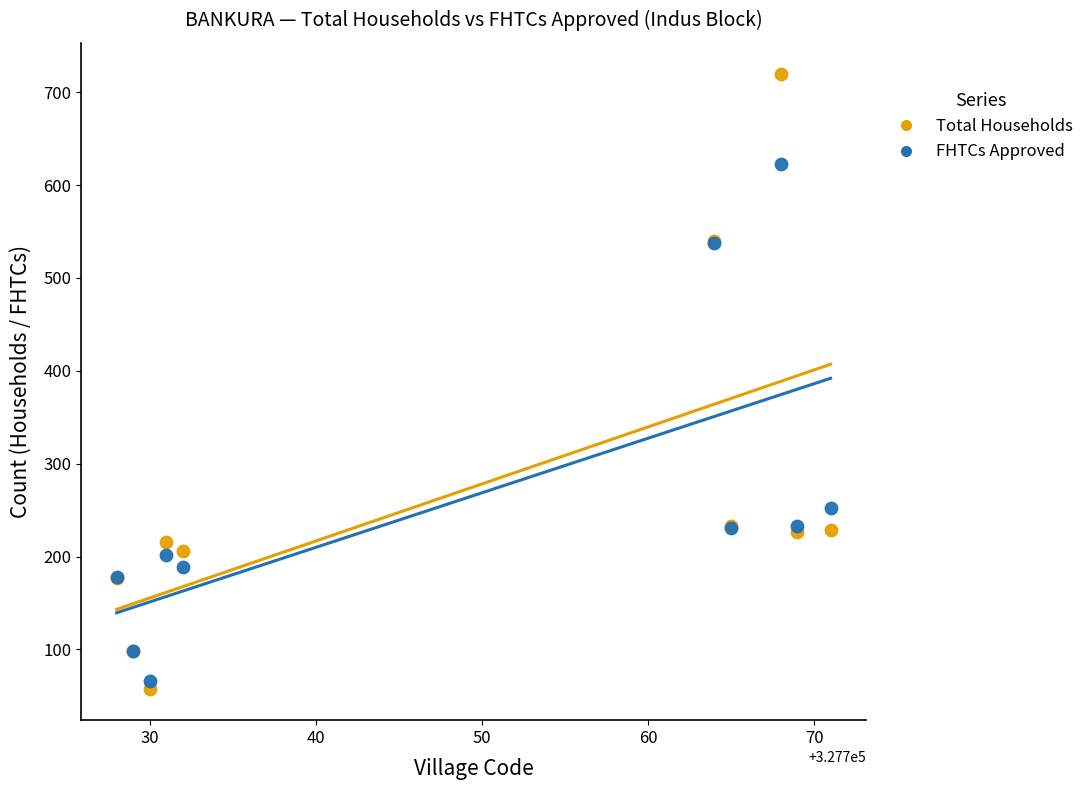

Which series reaches the maximum Y coordinate?

Total Households